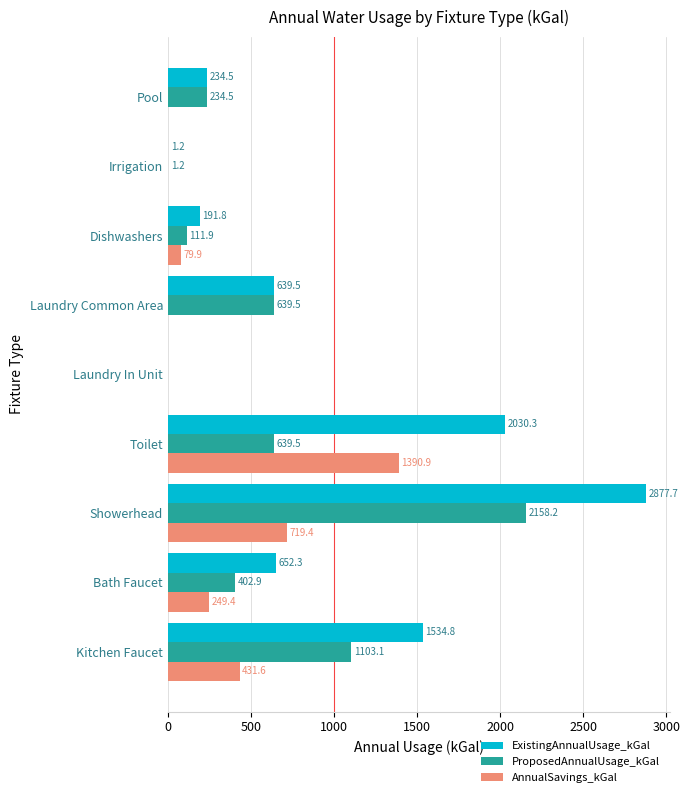

Between Showerhead and Toilet, which series saw the biggest shift?

ProposedAnnualUsage_kGal